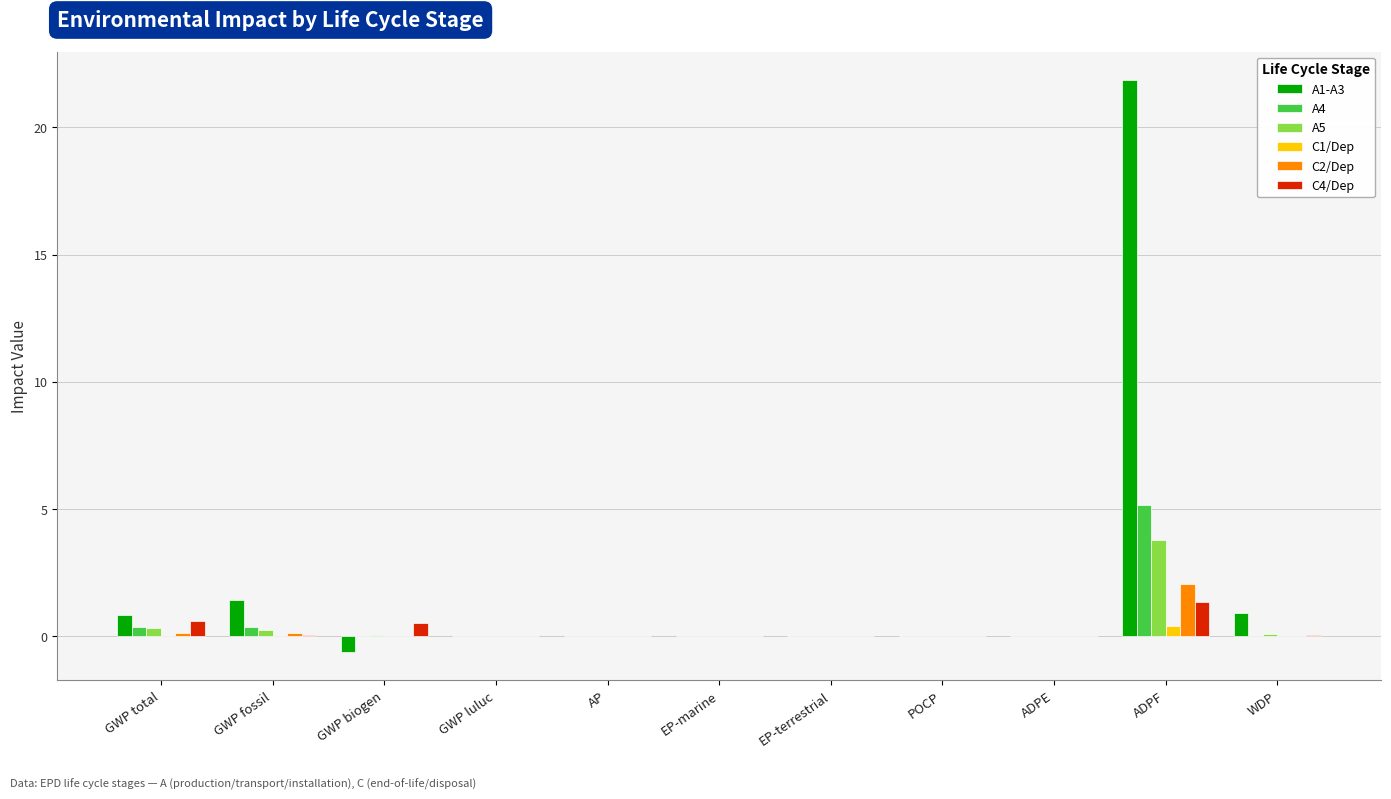

Between POCP and WDP, which series saw the biggest shift?

A1-A3